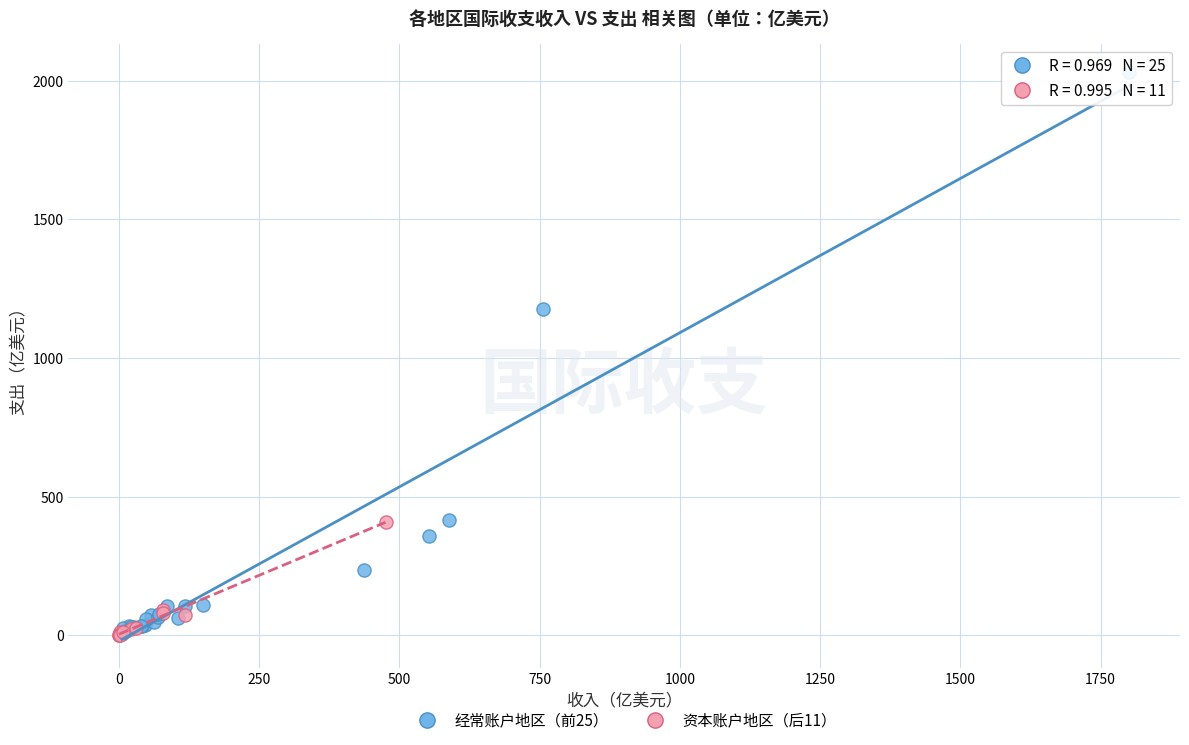

Which series reaches the maximum Y coordinate?

经常账户地区（前25）